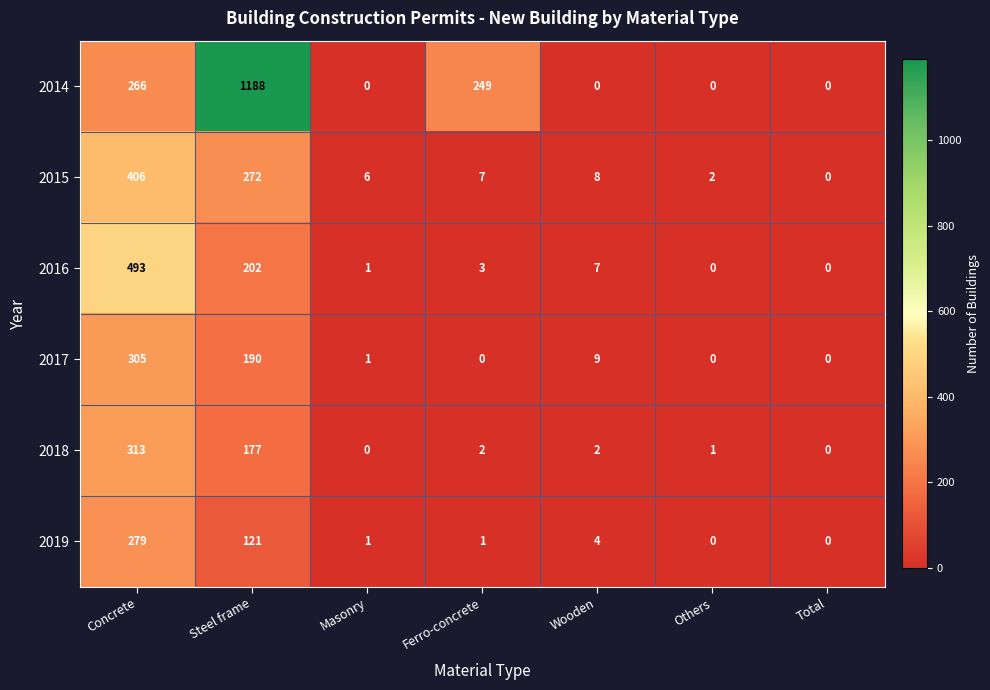

How many series are shown in this chart?

6